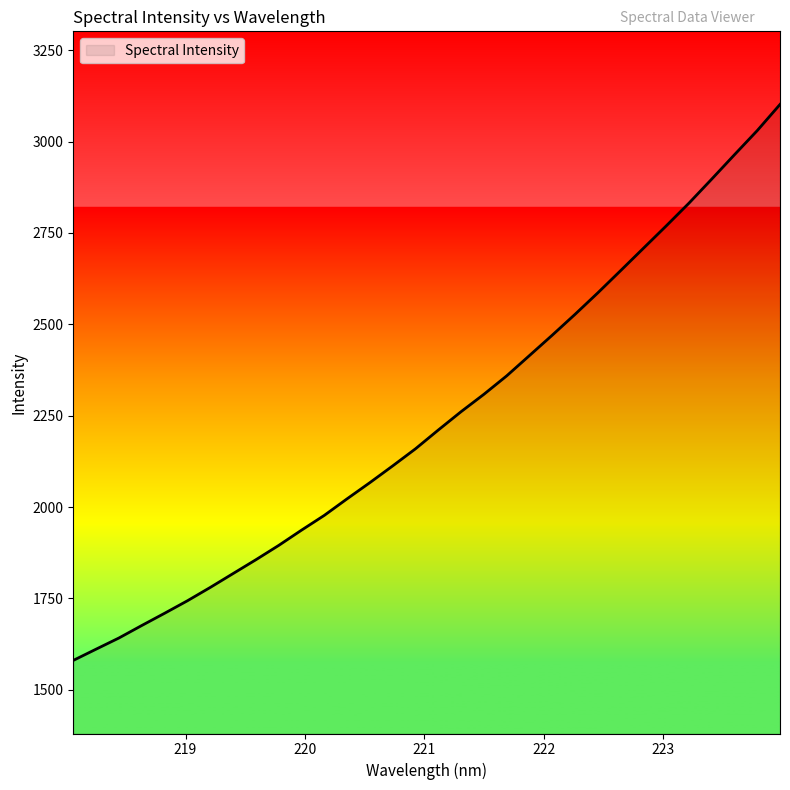

What is the average value?

2239.8